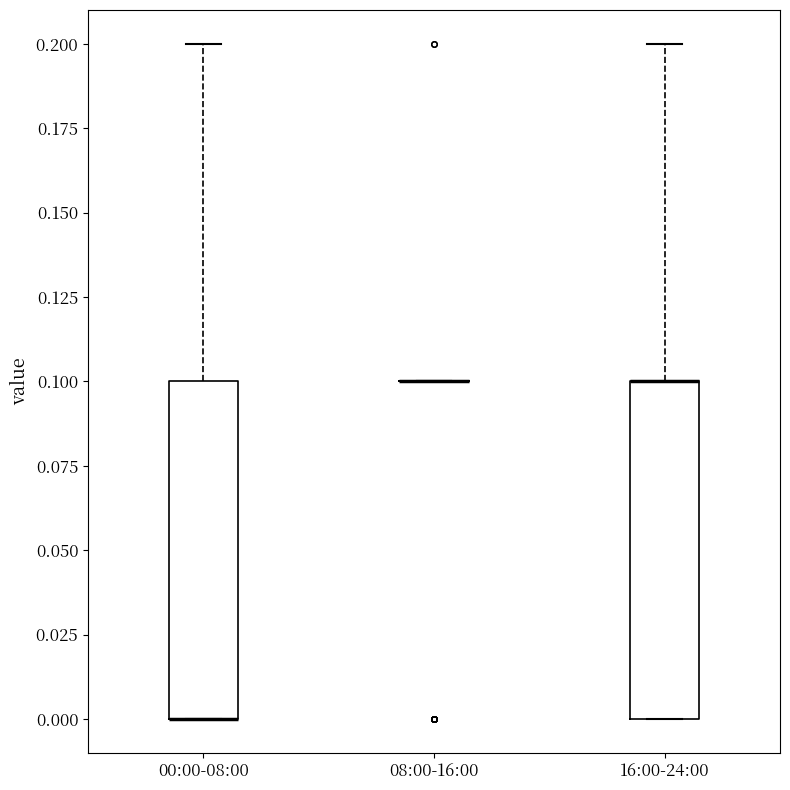

Reading left to right, read every box against the y-axis: the position of its median line, the range the box covers, and the ends of its whiskers. The values are not printed on the chart, so give them approximately, as read against the axis.

00:00-08:00: median 0.0 (drawn on the box's lower edge), box 0.0 to 0.1, whiskers 0.0 to 0.2
08:00-16:00: box collapsed to a line at 0.1, whiskers 0.1 to 0.1
16:00-24:00: median 0.1 (drawn on the box's upper edge), box 0.0 to 0.1, whiskers 0.0 to 0.2